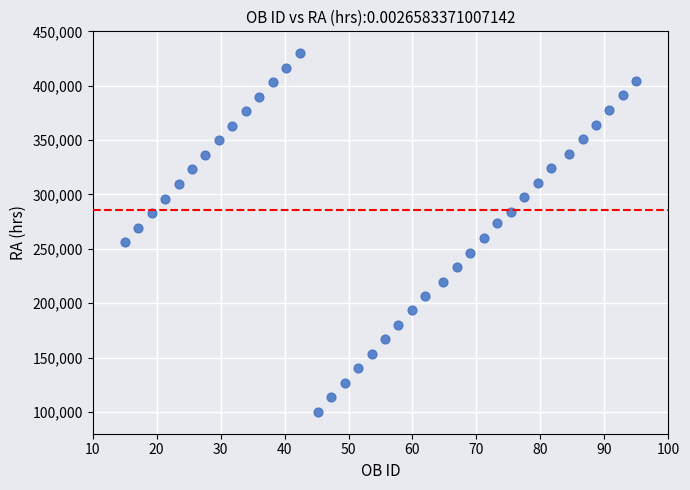

What is the range of Y values (max minus min)?

330000.0